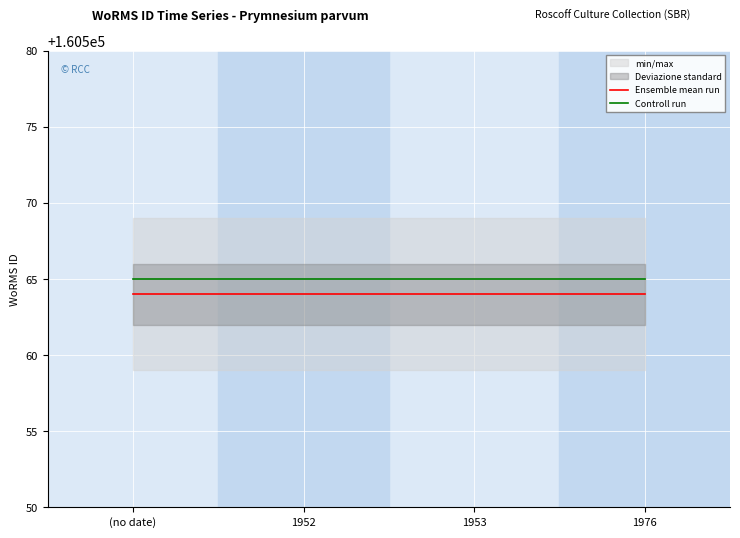

The value of Ensemble mean run at 1976 is 77322. True or false?

False